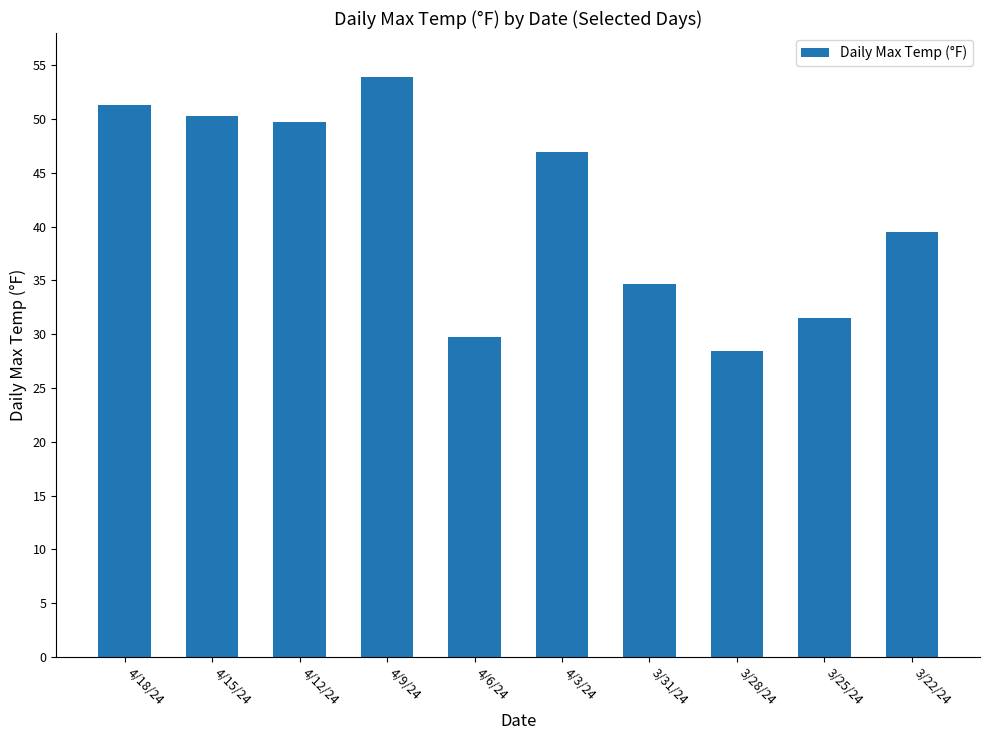

Which has a higher value, 3/22/24 or 4/6/24?

3/22/24